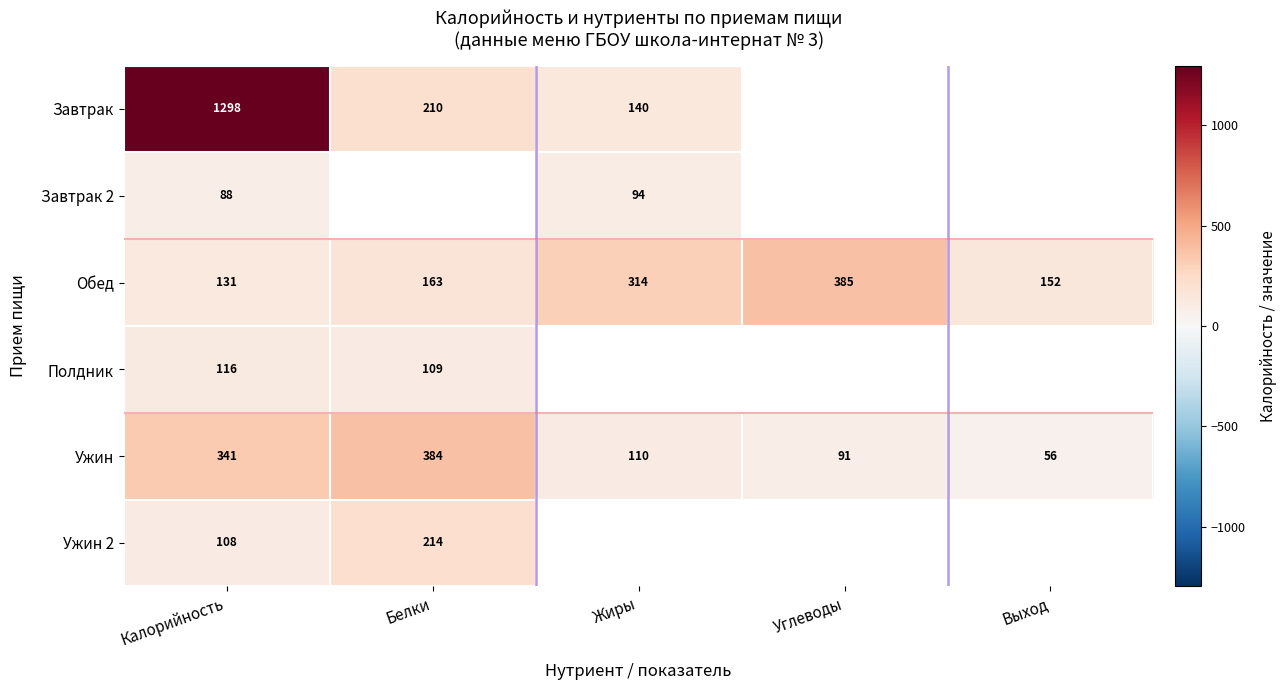

What is the difference between the maximum and minimum values in the Обед series?

254